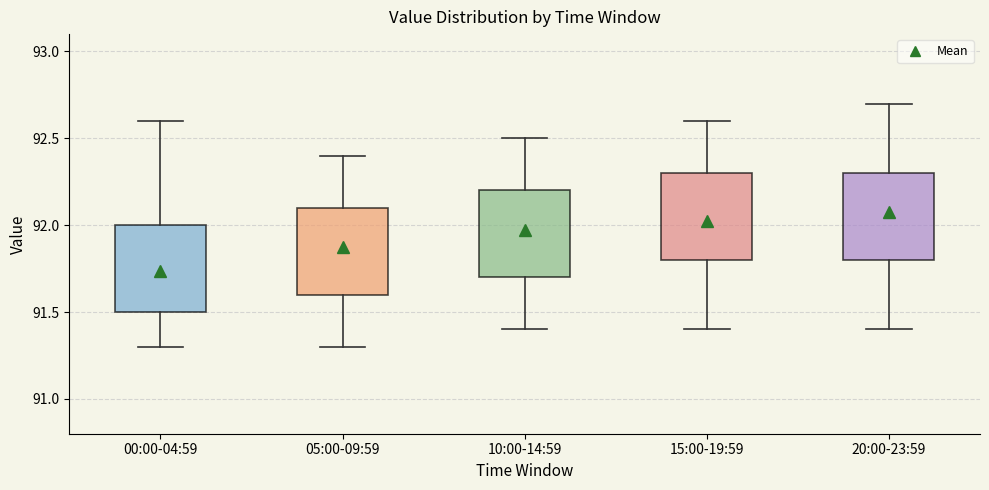

Reading left to right, read every box against the y-axis: the position of its median line, the range the box covers, and the ends of its whiskers. The values are not printed on the chart, so give them approximately, as read against the axis.

00:00-04:59: median 91.65, box 91.50 to 92.00, whiskers 91.30 to 92.60
05:00-09:59: median 91.90, box 91.60 to 92.10, whiskers 91.30 to 92.40
10:00-14:59: median 92.00, box 91.70 to 92.20, whiskers 91.40 to 92.50
15:00-19:59: median 92.00, box 91.80 to 92.30, whiskers 91.40 to 92.60
20:00-23:59: median 92.10, box 91.80 to 92.30, whiskers 91.40 to 92.70